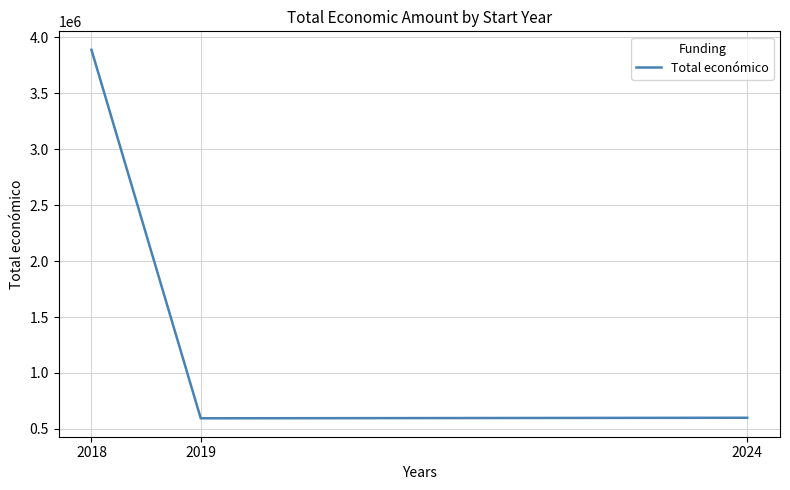

The chart shows a value of 409638 at 2019. True or false?

False